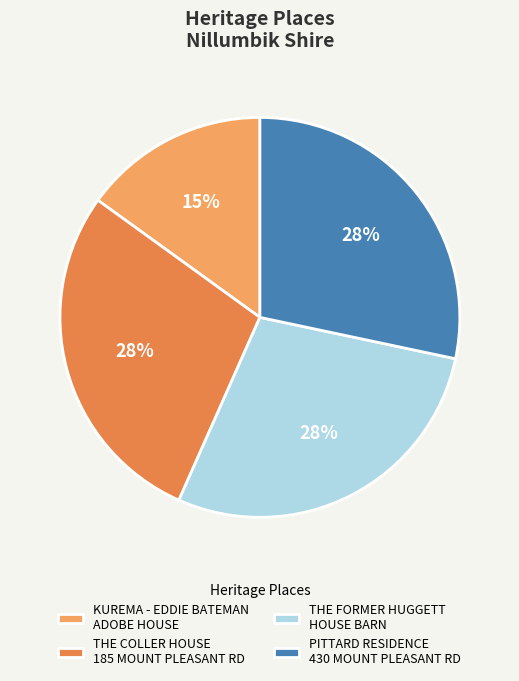

Do KUREMA - EDDIE BATEMAN ADOBE HOUSE and THE FORMER HUGGETT HOUSE BARN together represent more than half of the pie?

No